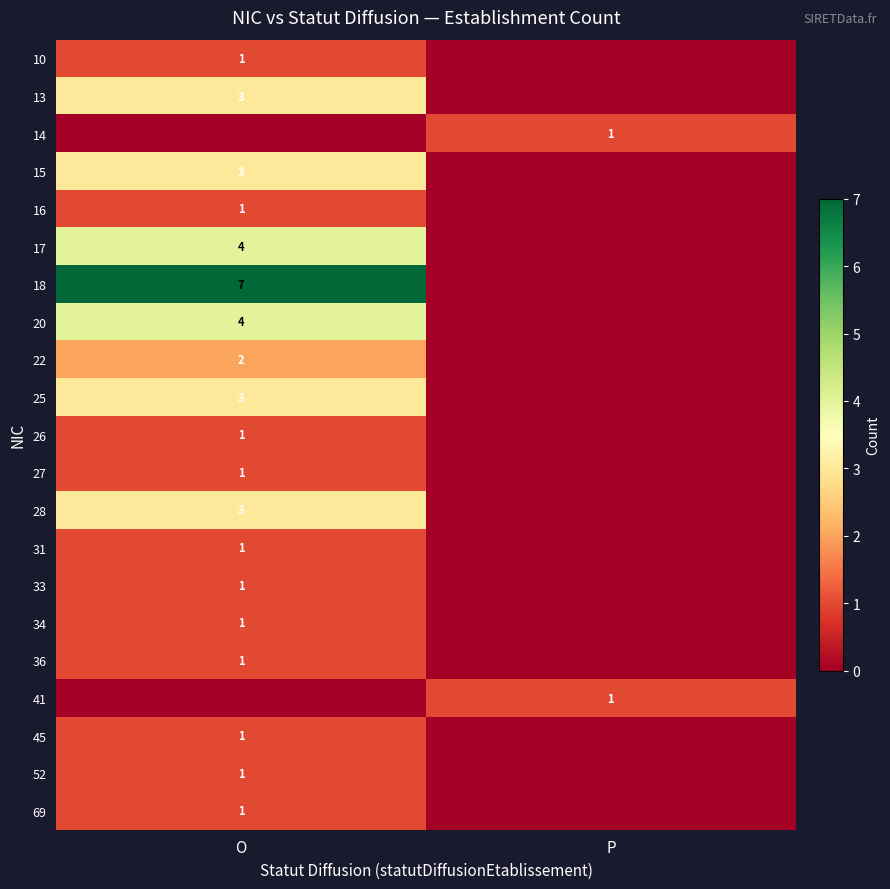

True or false: 14 has a value of 2 at P.

False